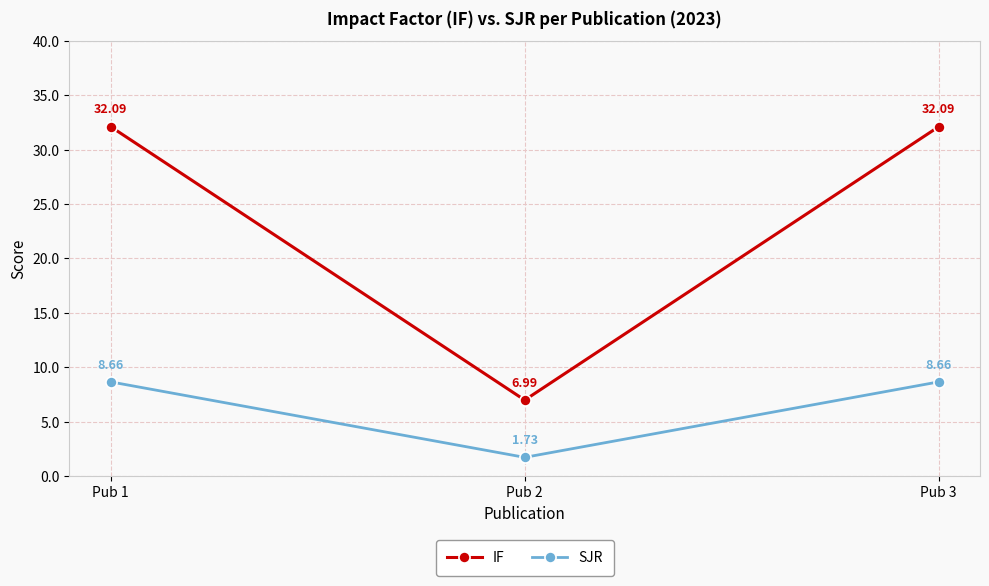

How many data points in SJR are less than 8?

1